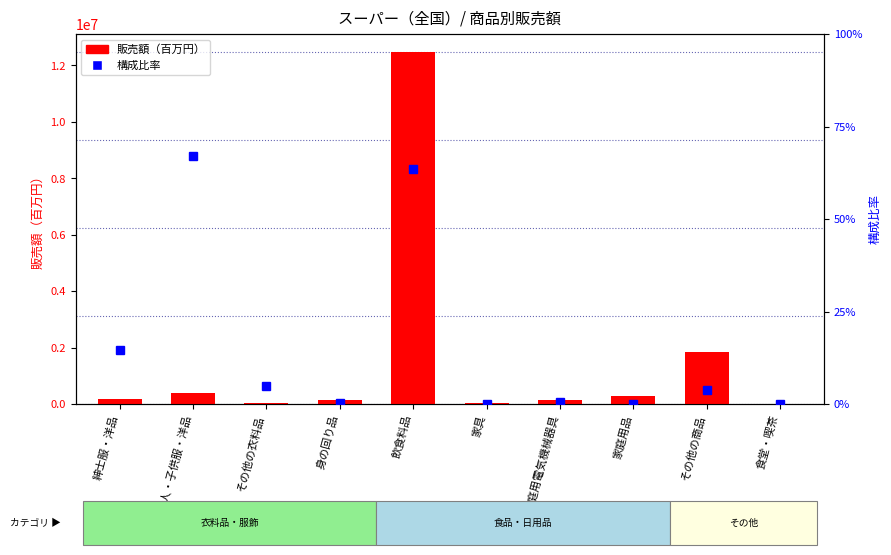

What is the sum of all 販売額 values?

15649240.0